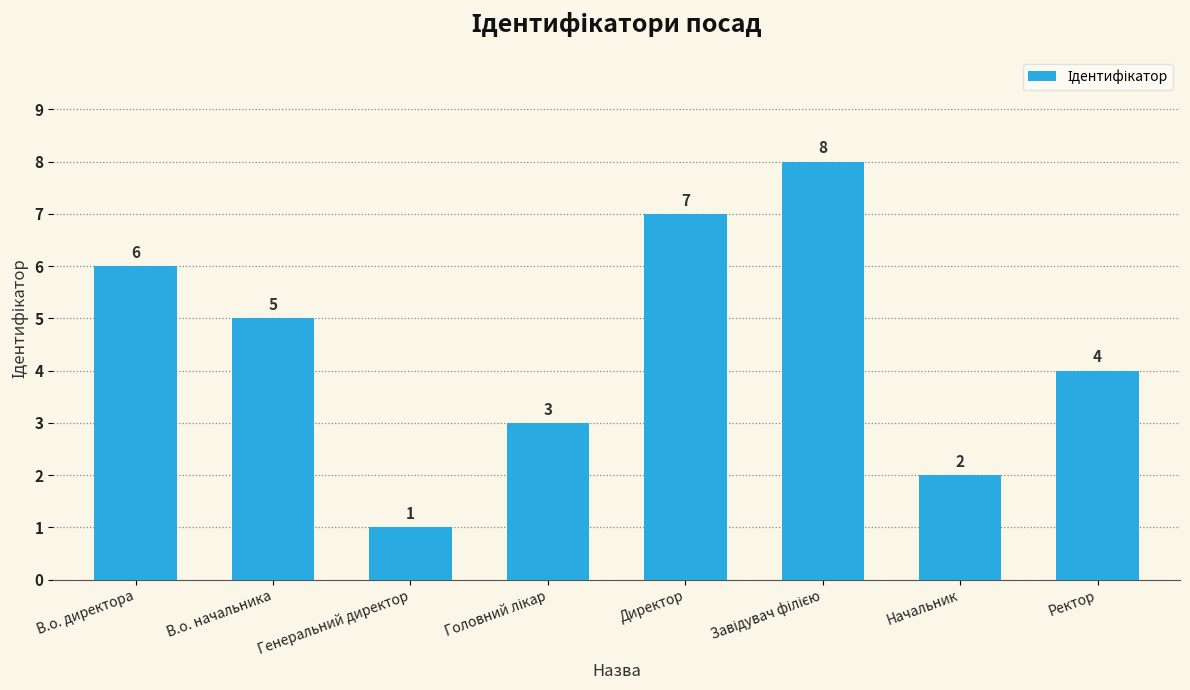

Is it true that the value at В.о. директора is 6?

True